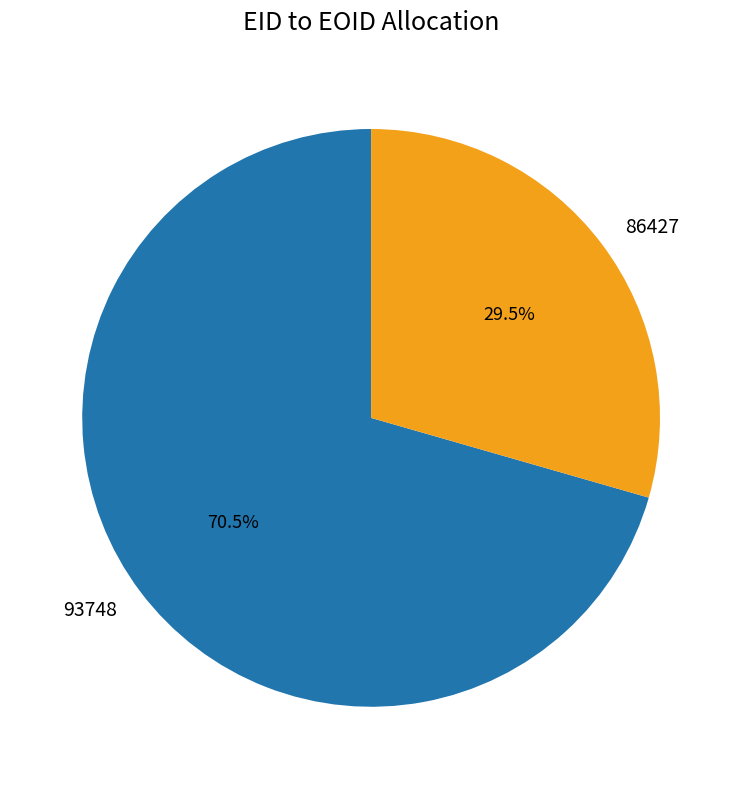

What is the largest slice in the pie chart?

93748